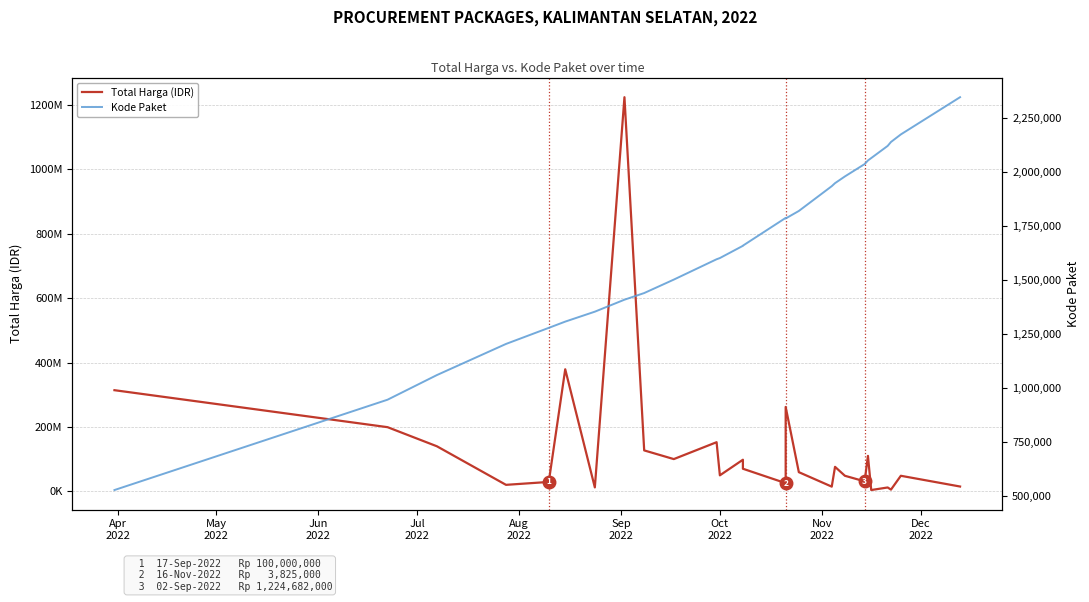

At Oct 2022, list the series in order from largest to smallest.

Total Harga (IDR), Kode Paket